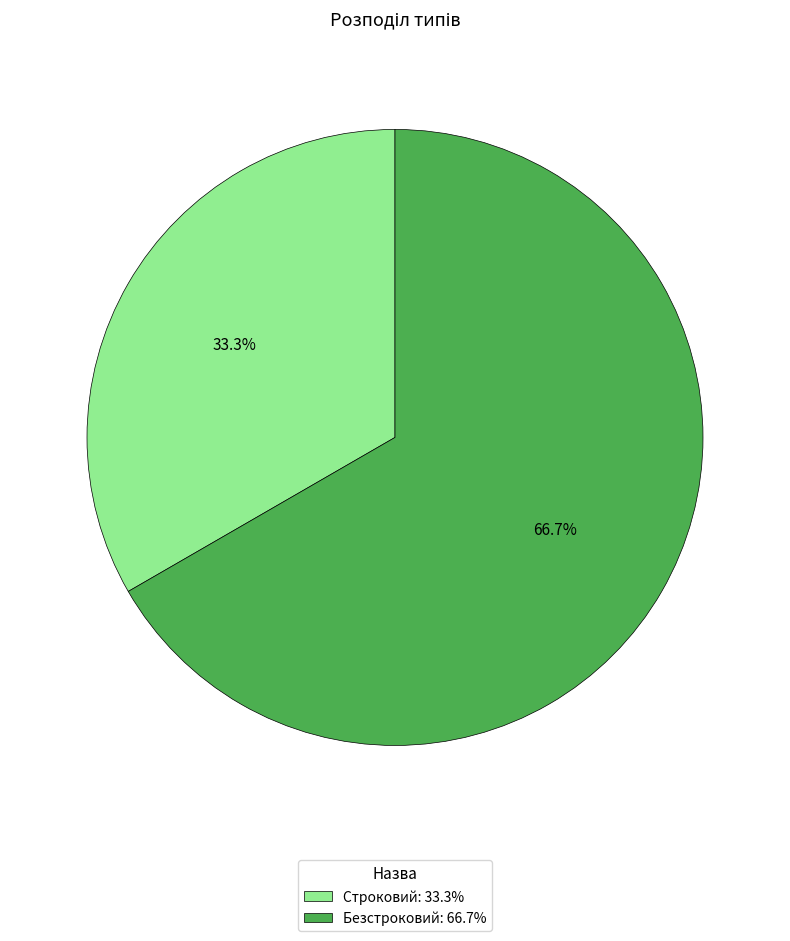

To the nearest percent, what is the difference between the Безстроковий and Строковий slice percentages?

33%